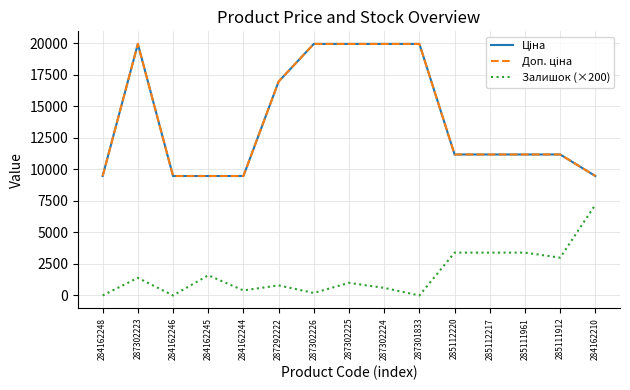

What is the lowest value of the Доп. ціна series?

9480.1